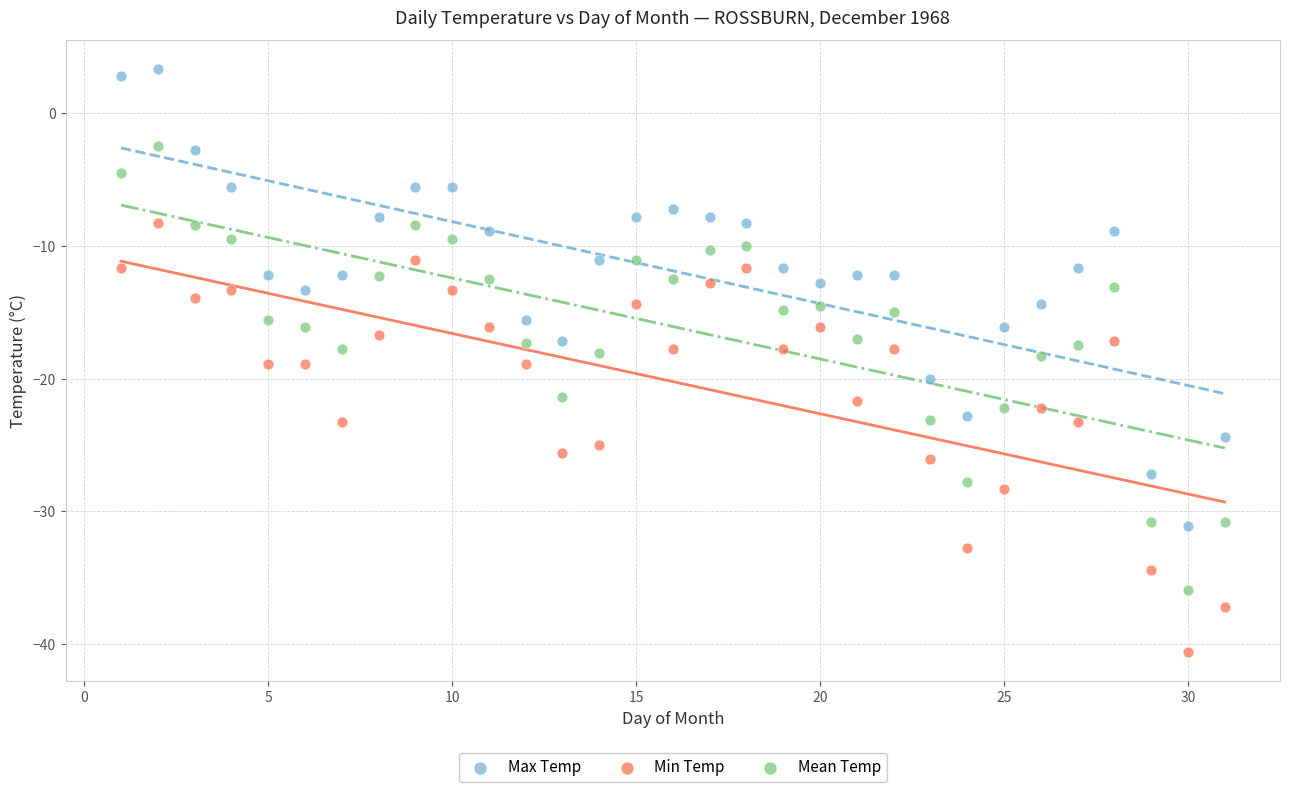

Which series has the widest spread of Y values?

Max Temp